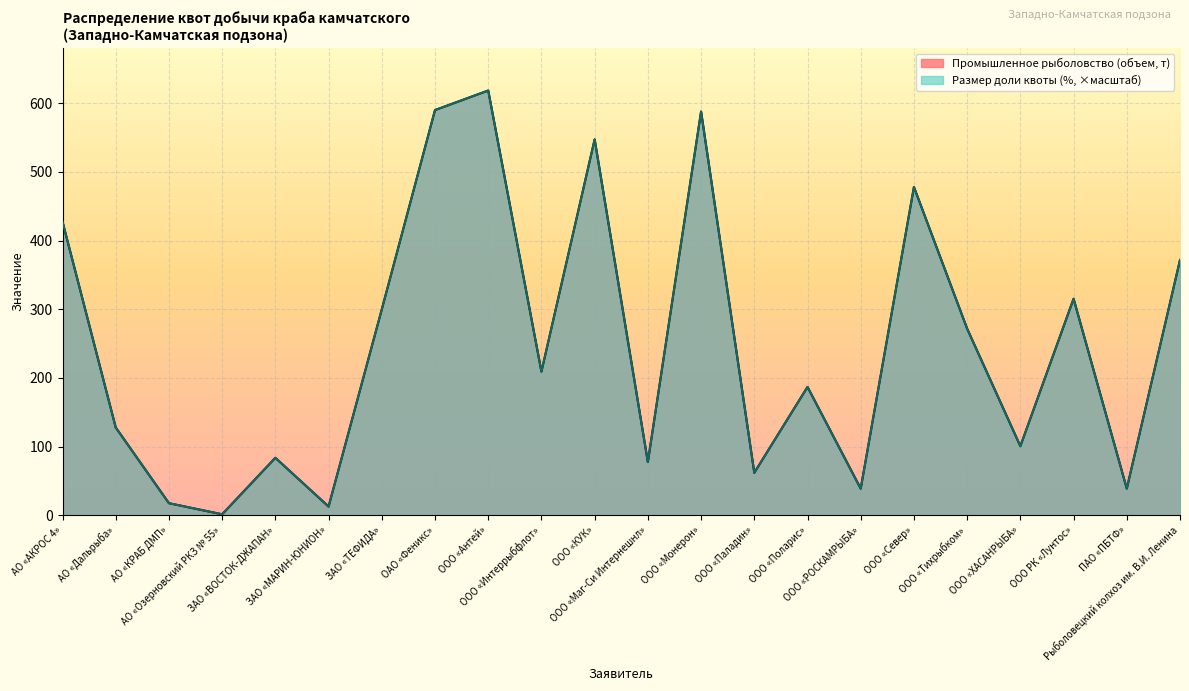

What is the difference between the Размер доли квоты (%) values at Рыболовецкий колхоз им. В.И. Ленина and ЗАО «МАРИН-ЮНИОН»?

359.1